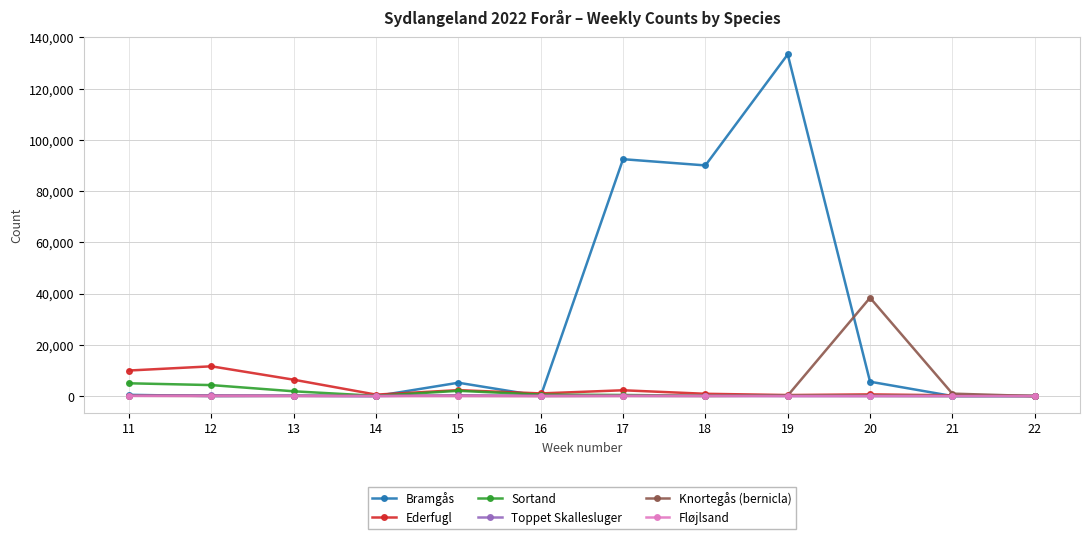

Which series has the largest range (max minus min)?

Bramgås